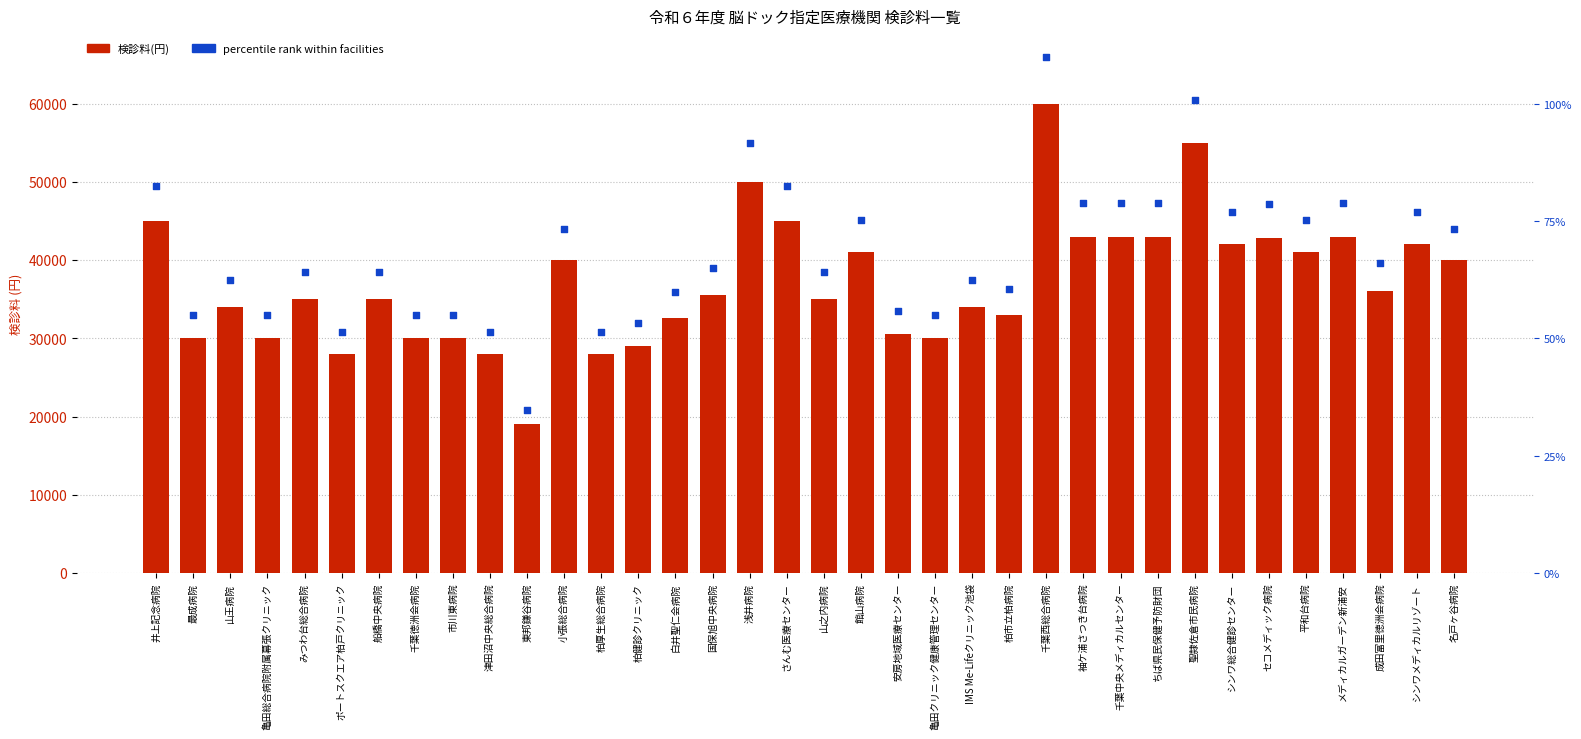

Which series reaches the maximum Y coordinate?

percentile rank